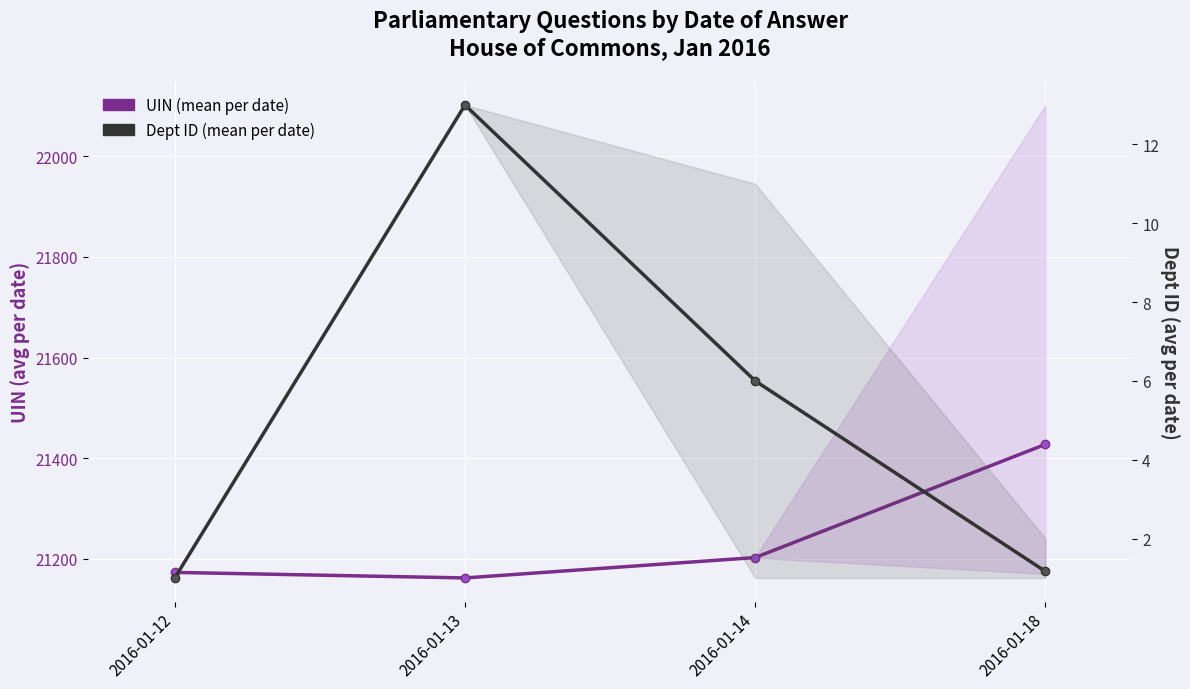

Which series has the largest range (max minus min)?

UIN (mean per date)